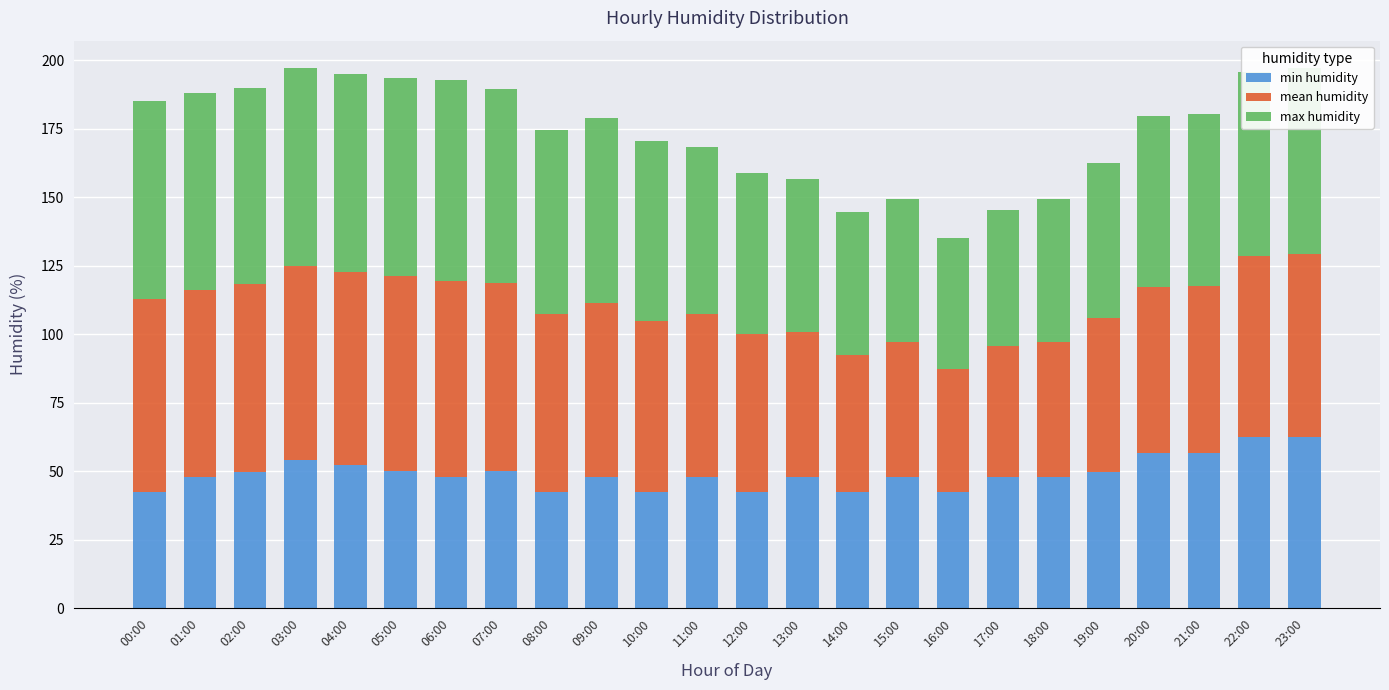

What is the maximum value for min humidity?

62.5